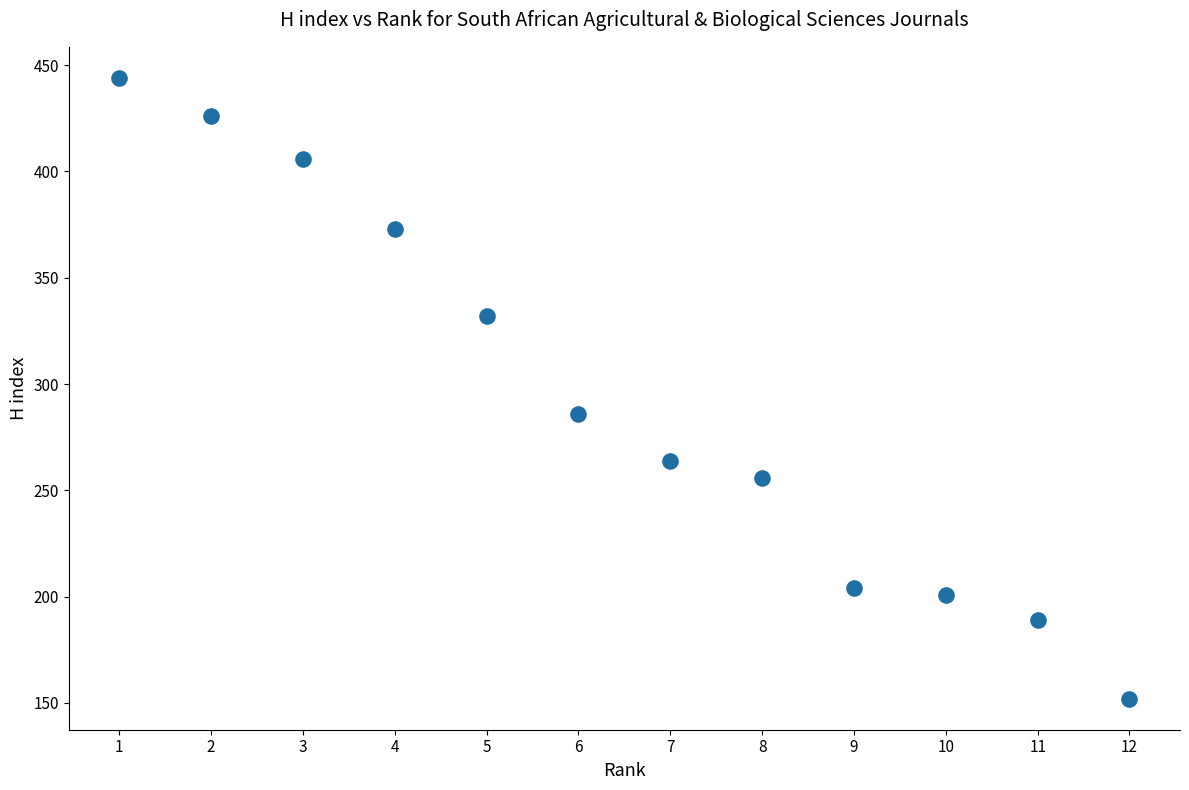

What is the average X value?

6